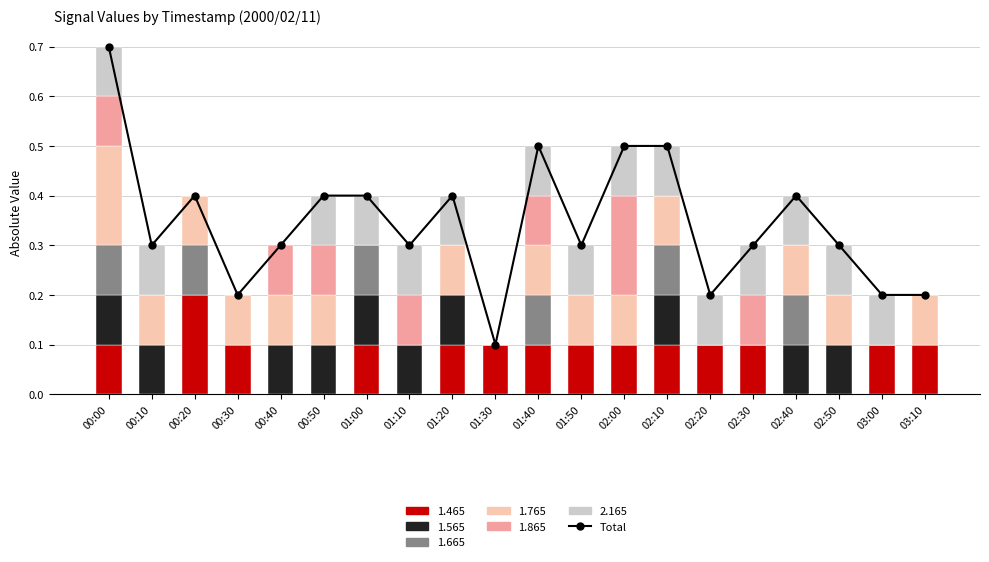

What is the sum of all values?

6.9